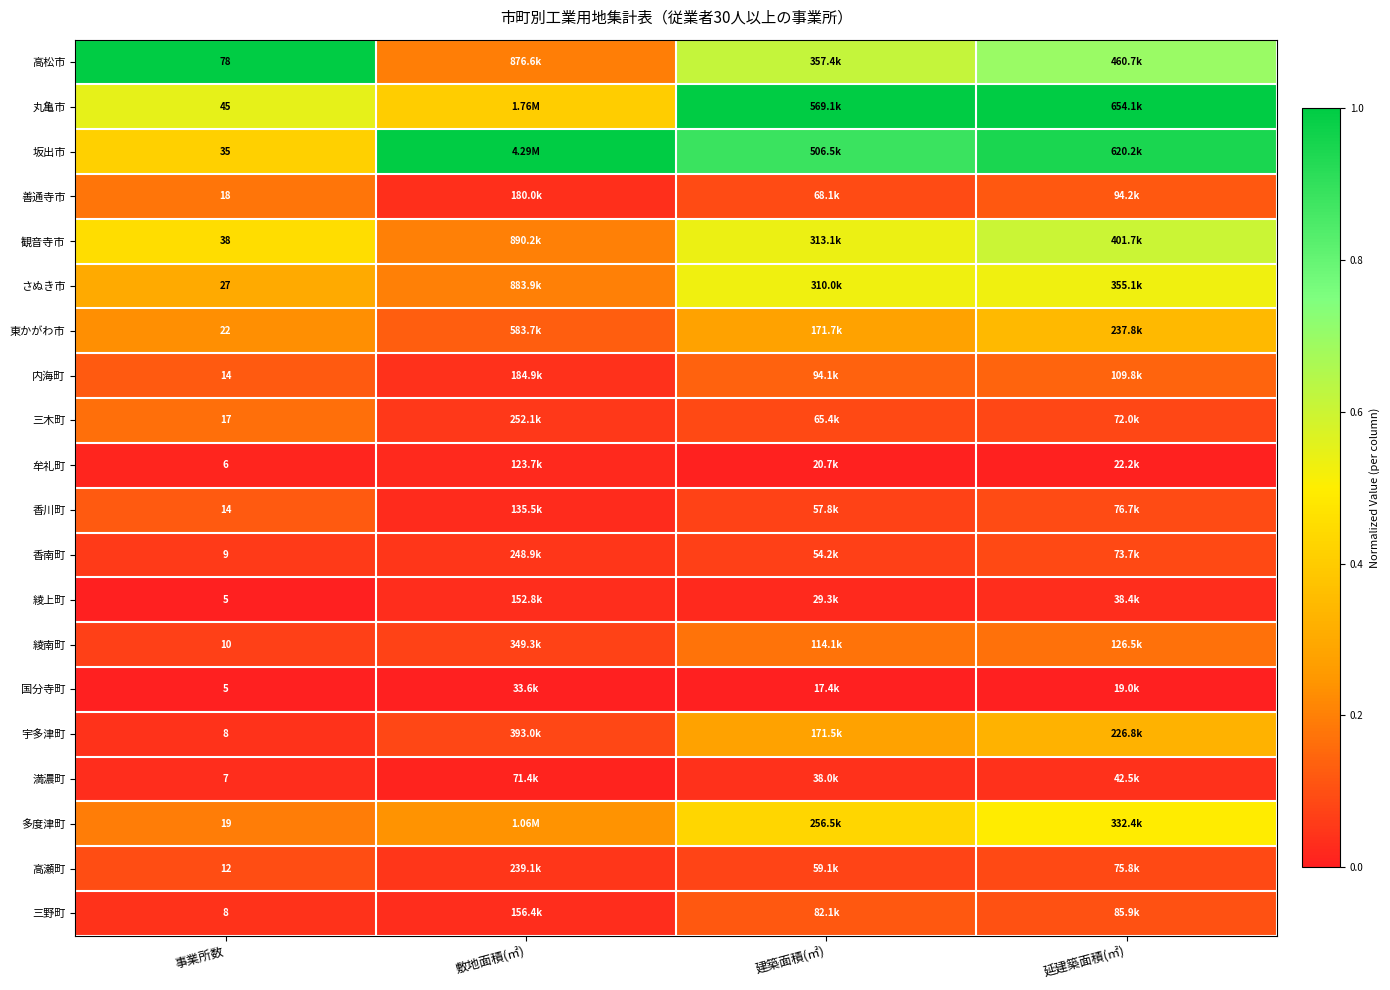

Which series has the largest range (max minus min)?

高松市